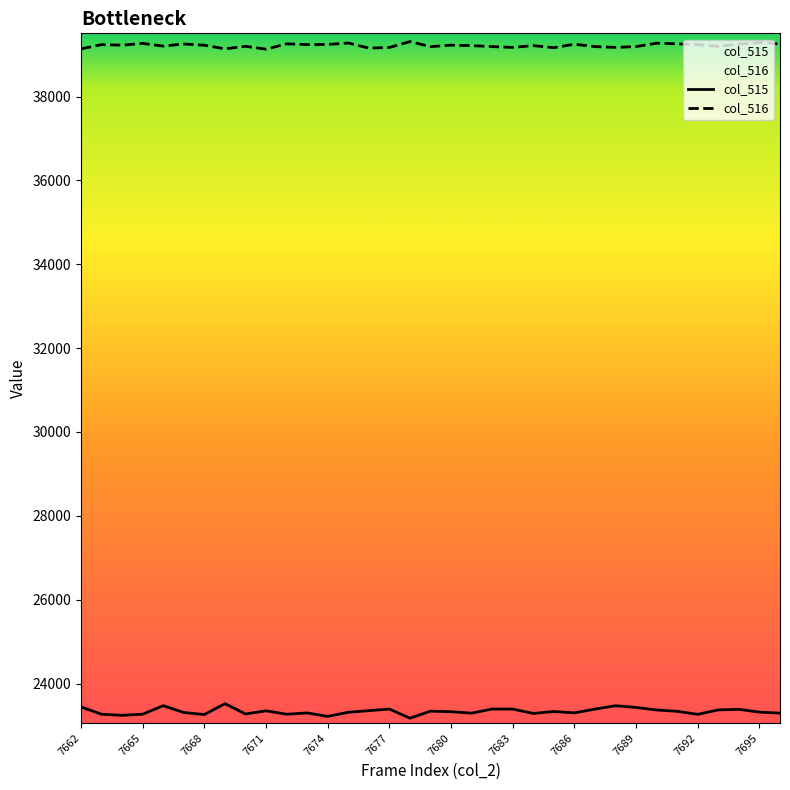

Reading left to right, what are all the values shown in this chart?

col_515: 23443	23267	23241	23269	23472	23309	23260	23520	23274	23349	23268	23299	23216	23314	23353	23391	23173	23341	23328	23294	23392	23390	23287	23333	23300	23390	23470	23430	23369	23337	23265	23371	23384	23318	23294
col_516: 39139	39240	39228	39270	39205	39256	39227	39139	39201	39131	39260	39241	39245	39278	39157	39172	39313	39192	39228	39216	39193	39174	39217	39167	39250	39194	39174	39194	39274	39260	39242	39197	39256	39290	39256